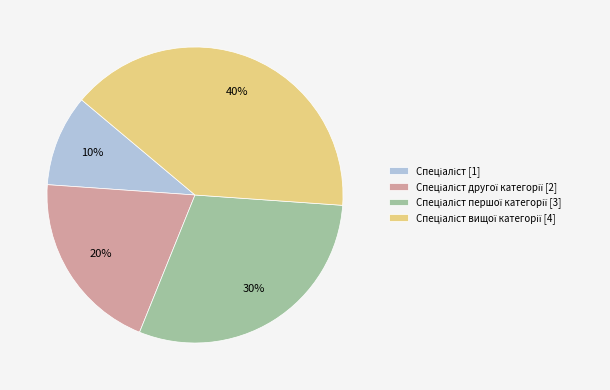

To the nearest percent, what is the difference between the largest and smallest slice percentages?

30%